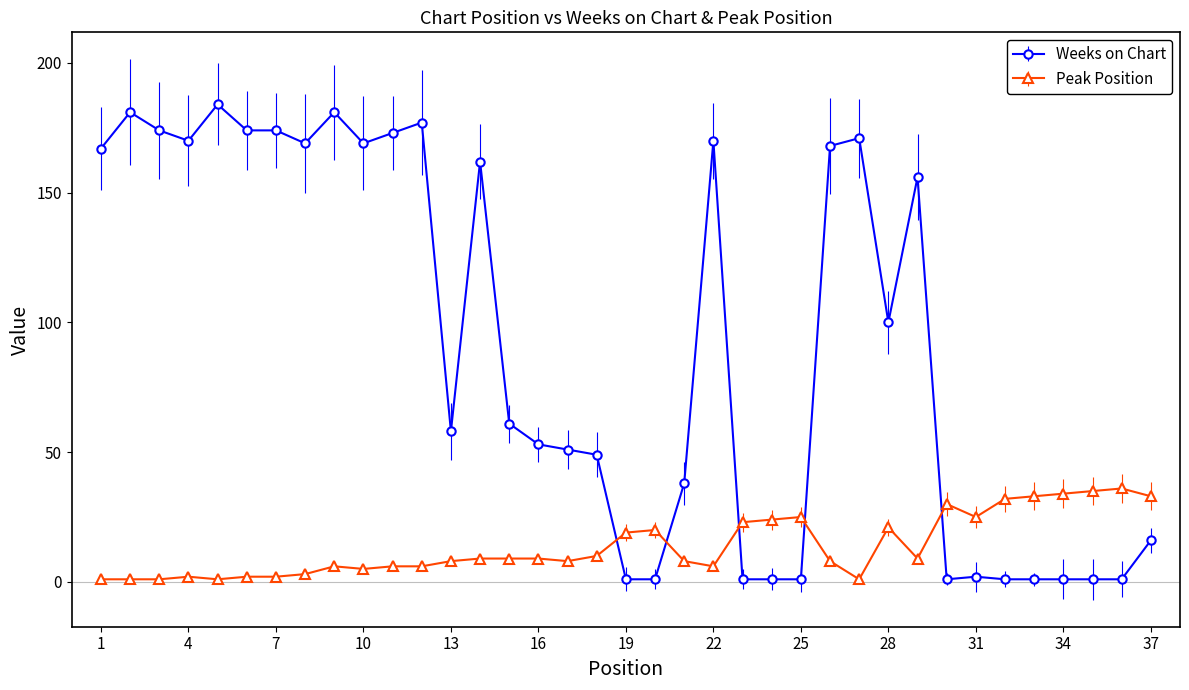

What is the sum of all Peak Position values?

511